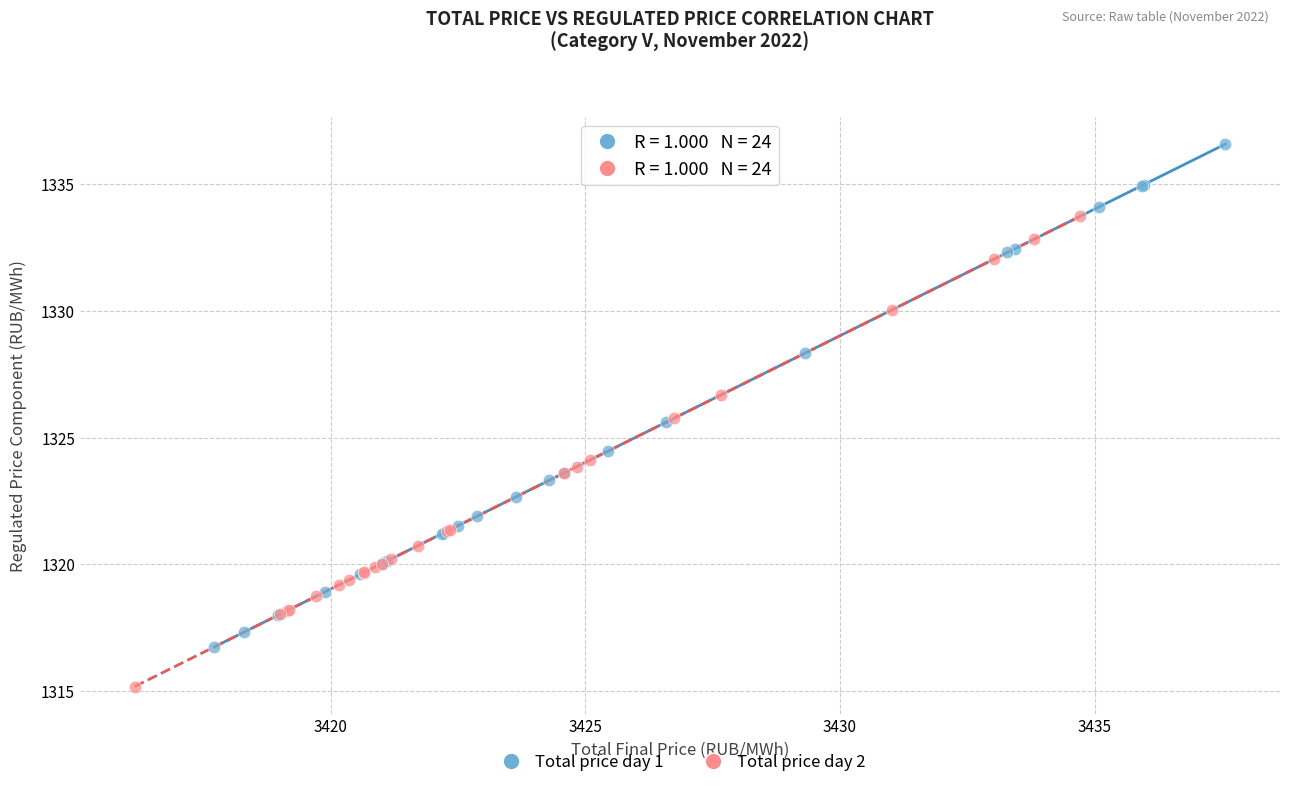

Which series has the largest Y range (max minus min)?

Total price day 1